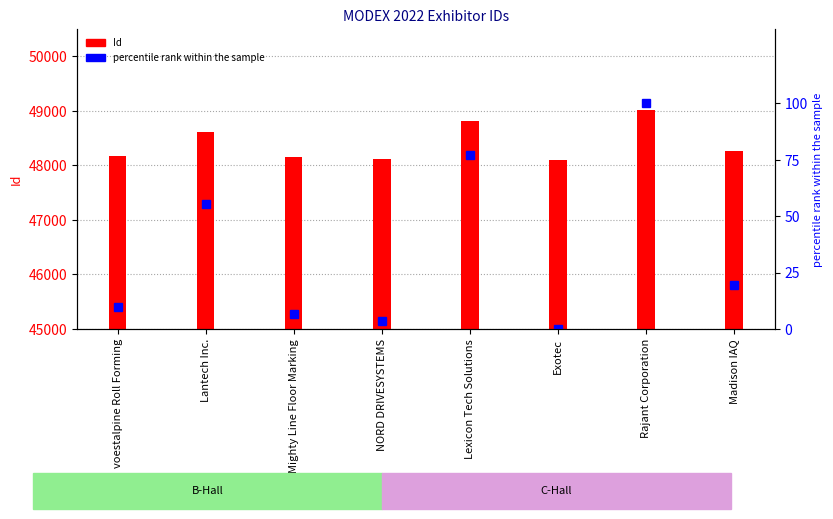

At which label does the data first exceed 19?

Lantech Inc.